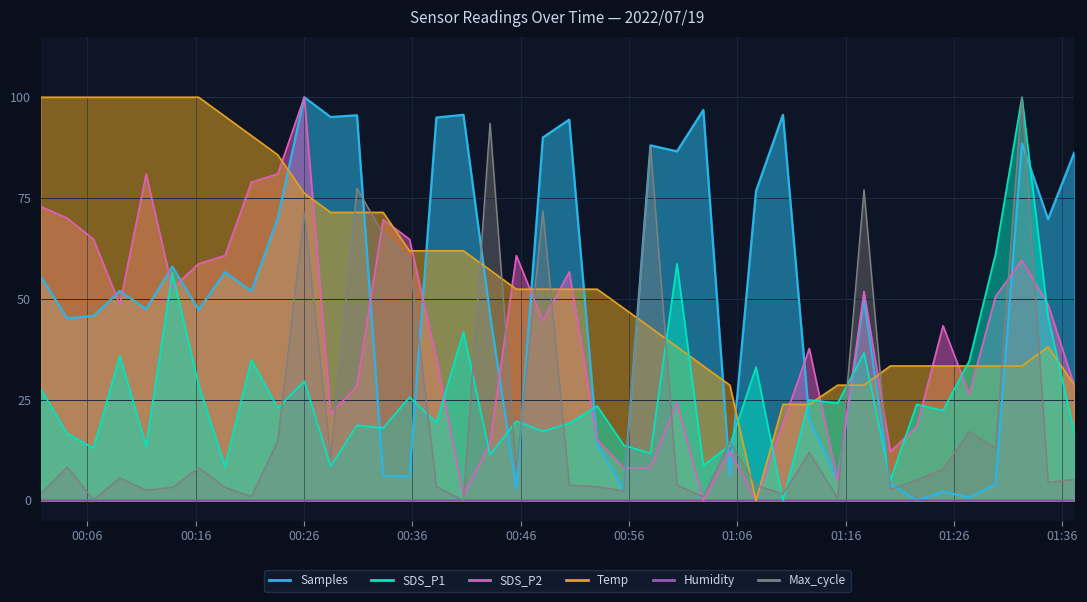

How many intersections are there between Samples and SDS_P1?

12